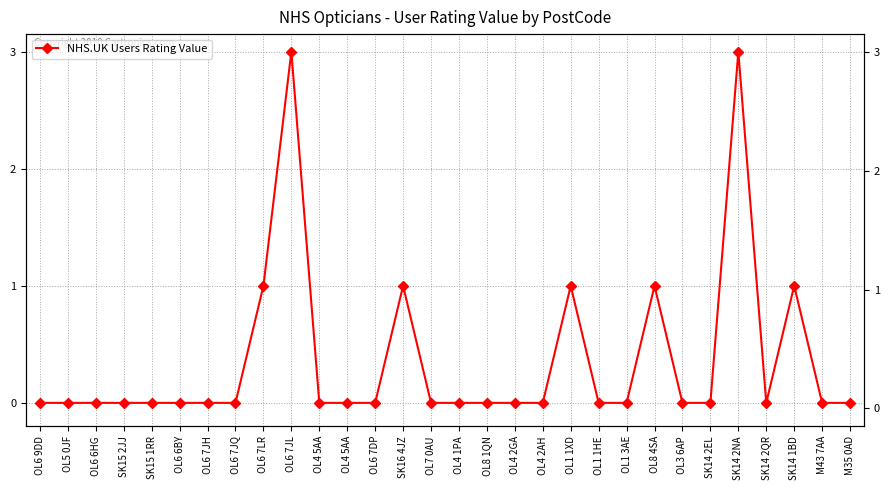

Rank the categories by value from lowest to highest.

OL6 9DD, OL5 0JF, OL6 6HG, SK15 2JJ, SK15 1RR, OL6 6BY, OL6 7JH, OL6 7JQ, OL4 5AA, OL4 5AA, OL6 7DP, OL7 0AU, OL4 1PA, OL8 1QN, OL4 2GA, OL4 2AH, OL1 1HE, OL1 3AE, OL3 6AP, SK14 2EL, SK14 2QR, M43 7AA, M35 0AD, OL6 7LR, SK16 4JZ, OL1 1XD, OL8 4SA, SK14 1BD, OL6 7JL, SK14 2NA